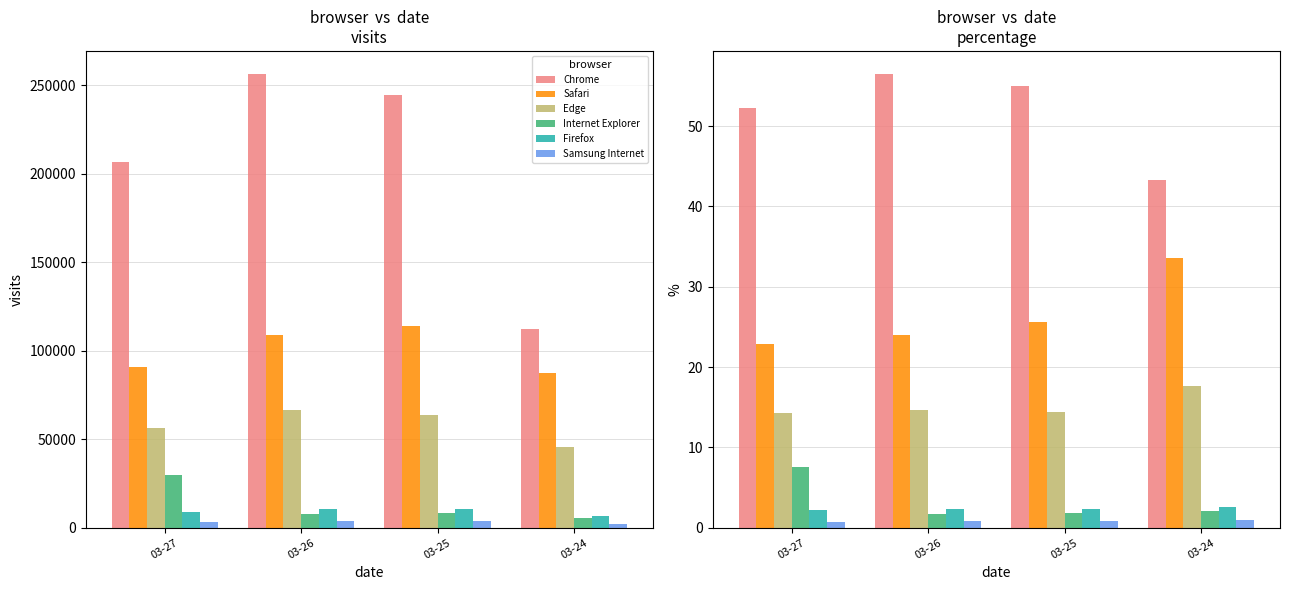

What is the sum of the Safari values at 03-26 and 03-24?

57.7